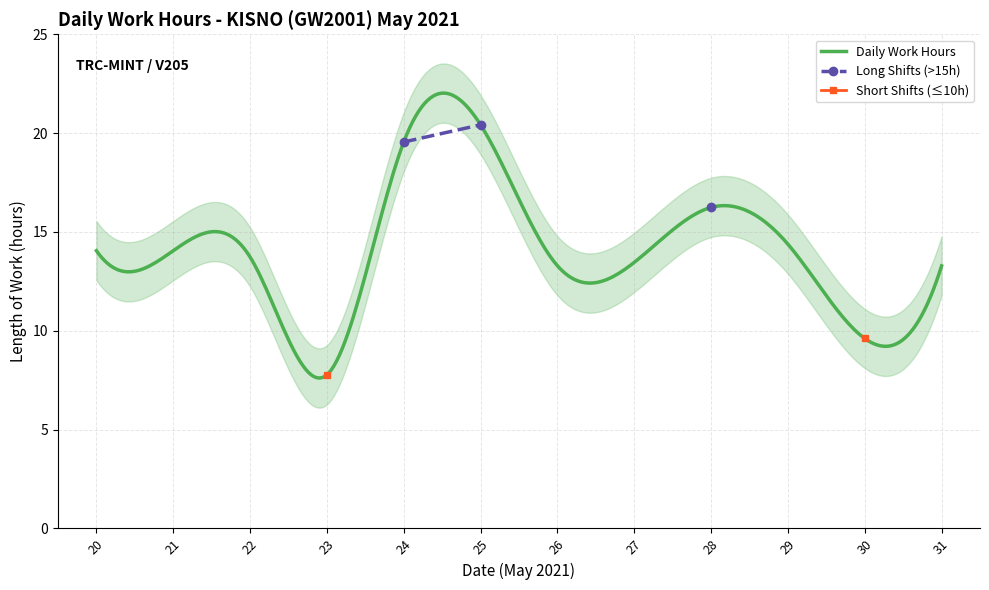

What is the minimum value for Daily Work Hours?

7.6